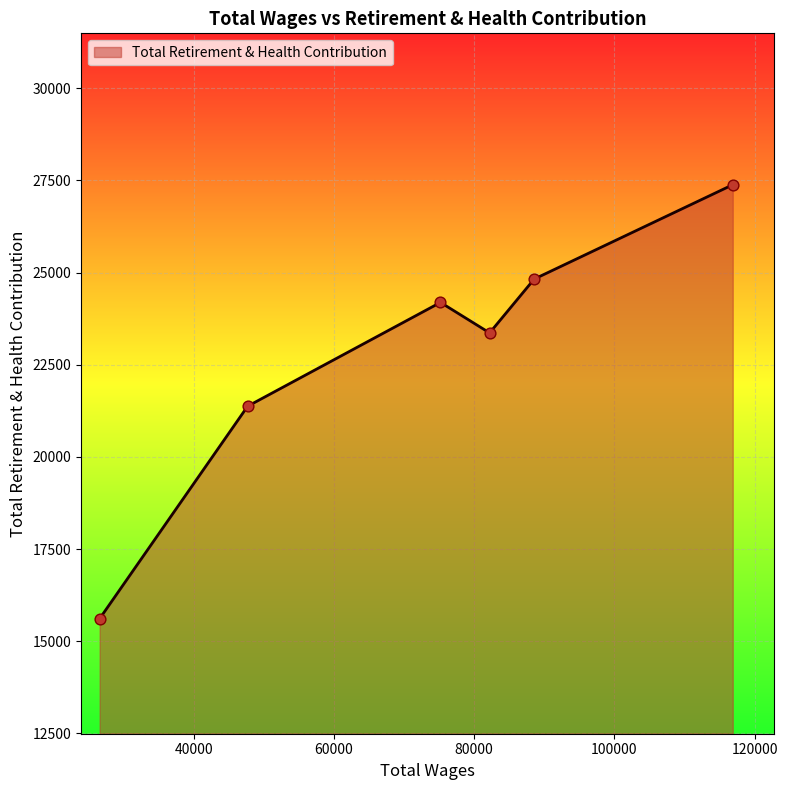

How many interior local valleys (lower than both neighbors) does the data have?

1